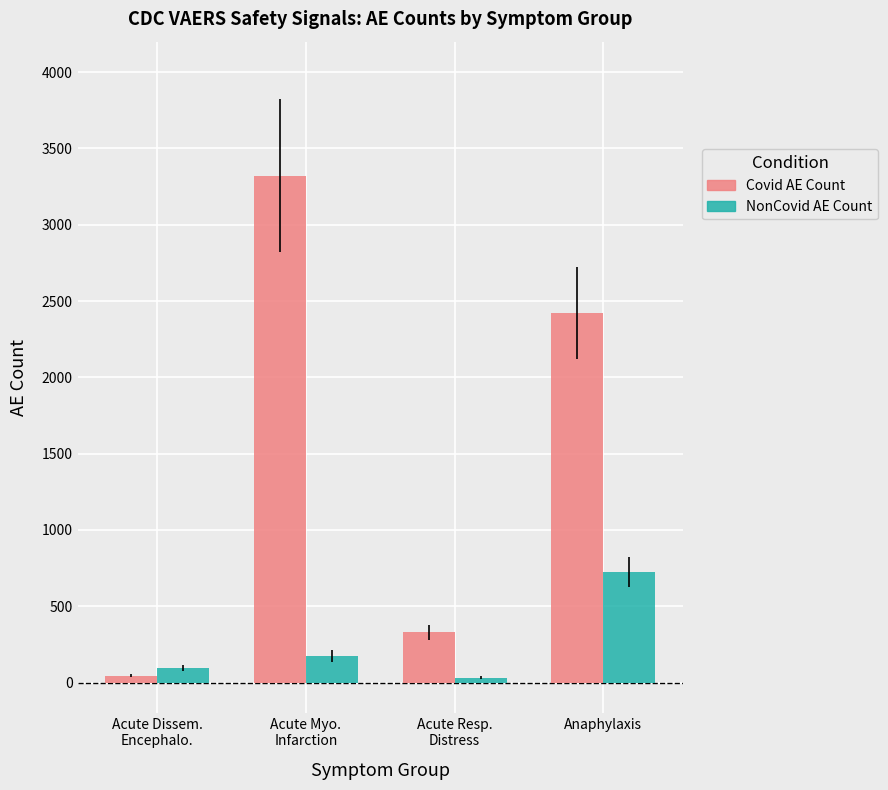

The Covid AE Count series shows 330 at Acute Resp.
Distress. True or false?

True